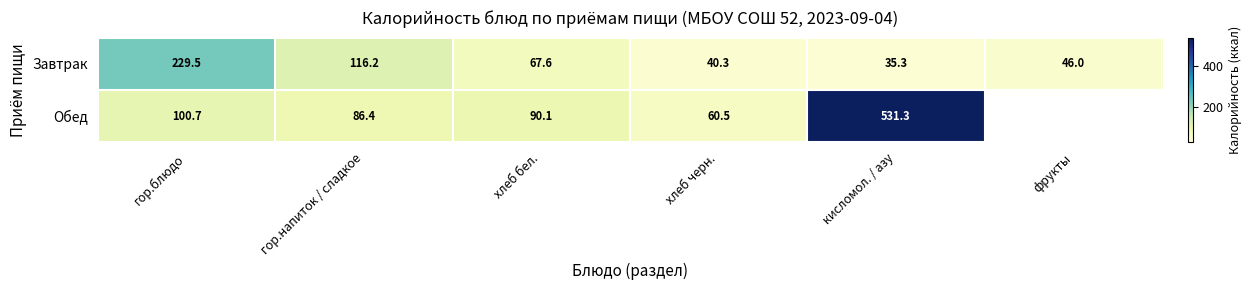

What is the total value across all series at хлеб бел.?

157.7